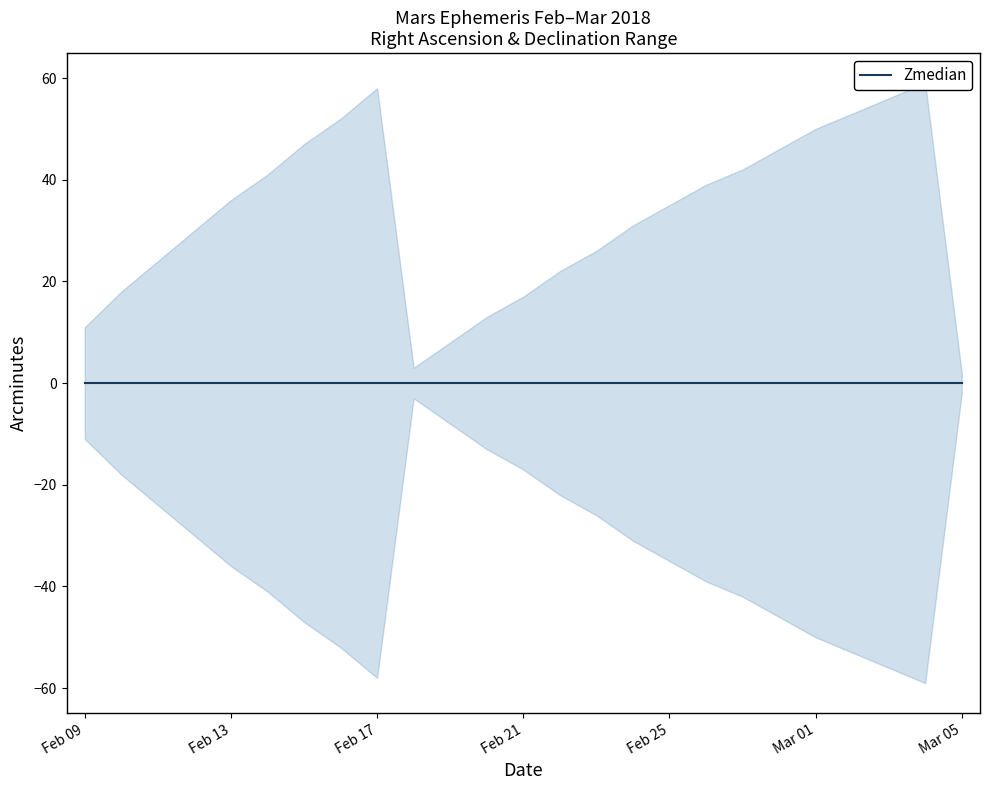

What is the difference between the Dec_min values at Feb 24 and Feb 26?

8.0